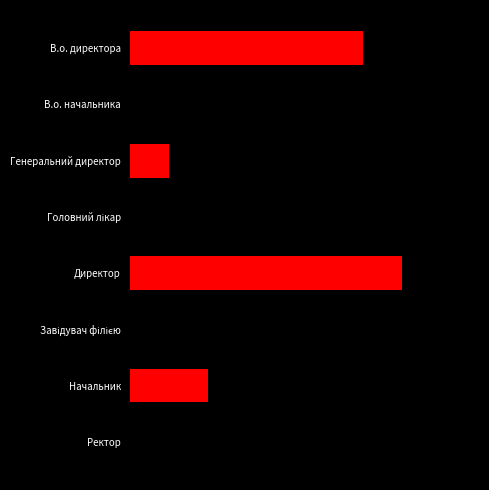

What is the average value?

4